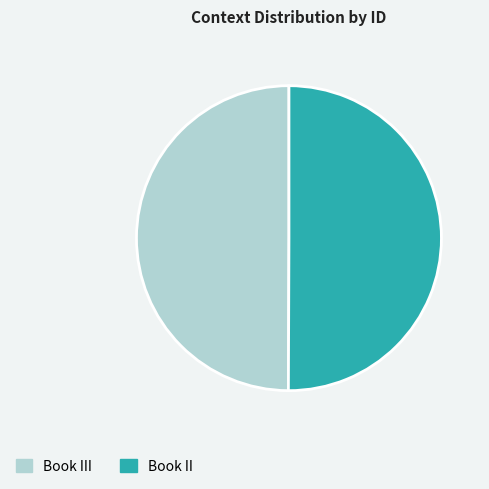

True or false: Book III accounts for 50% of the total.

True